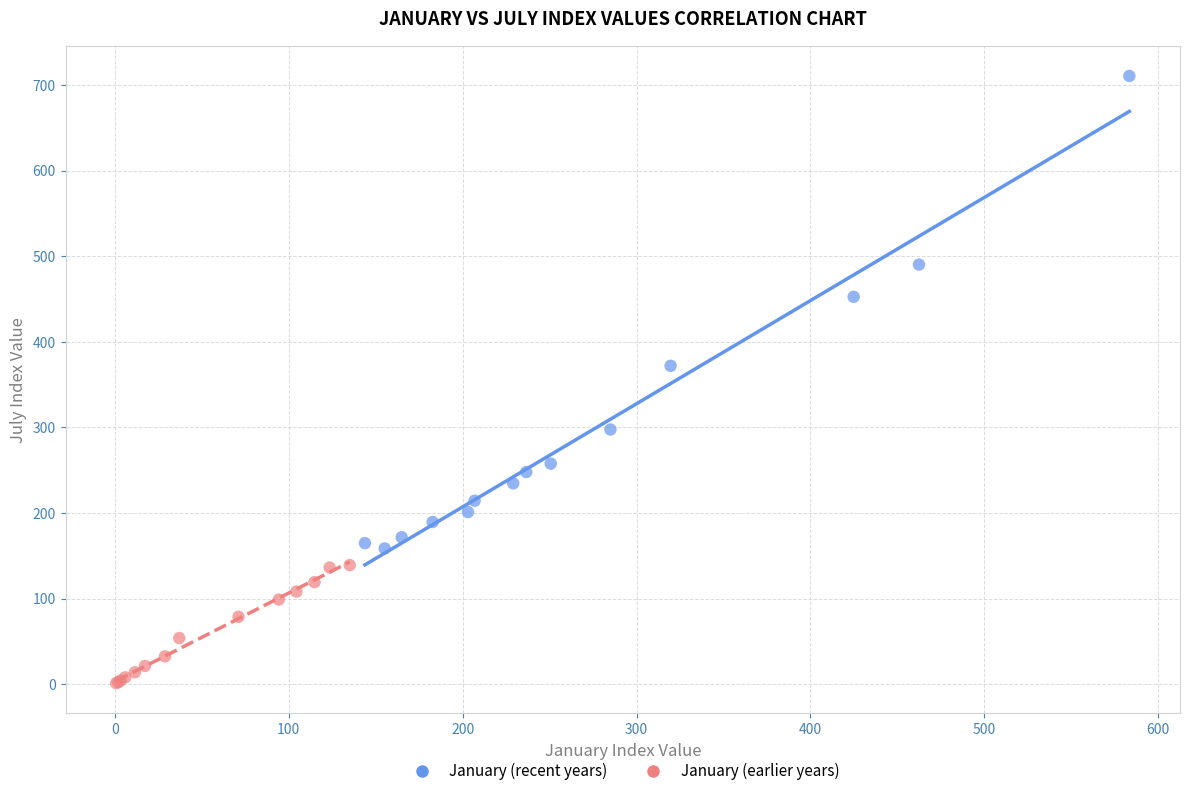

Which series contains the lowest Y value?

January (earlier years)